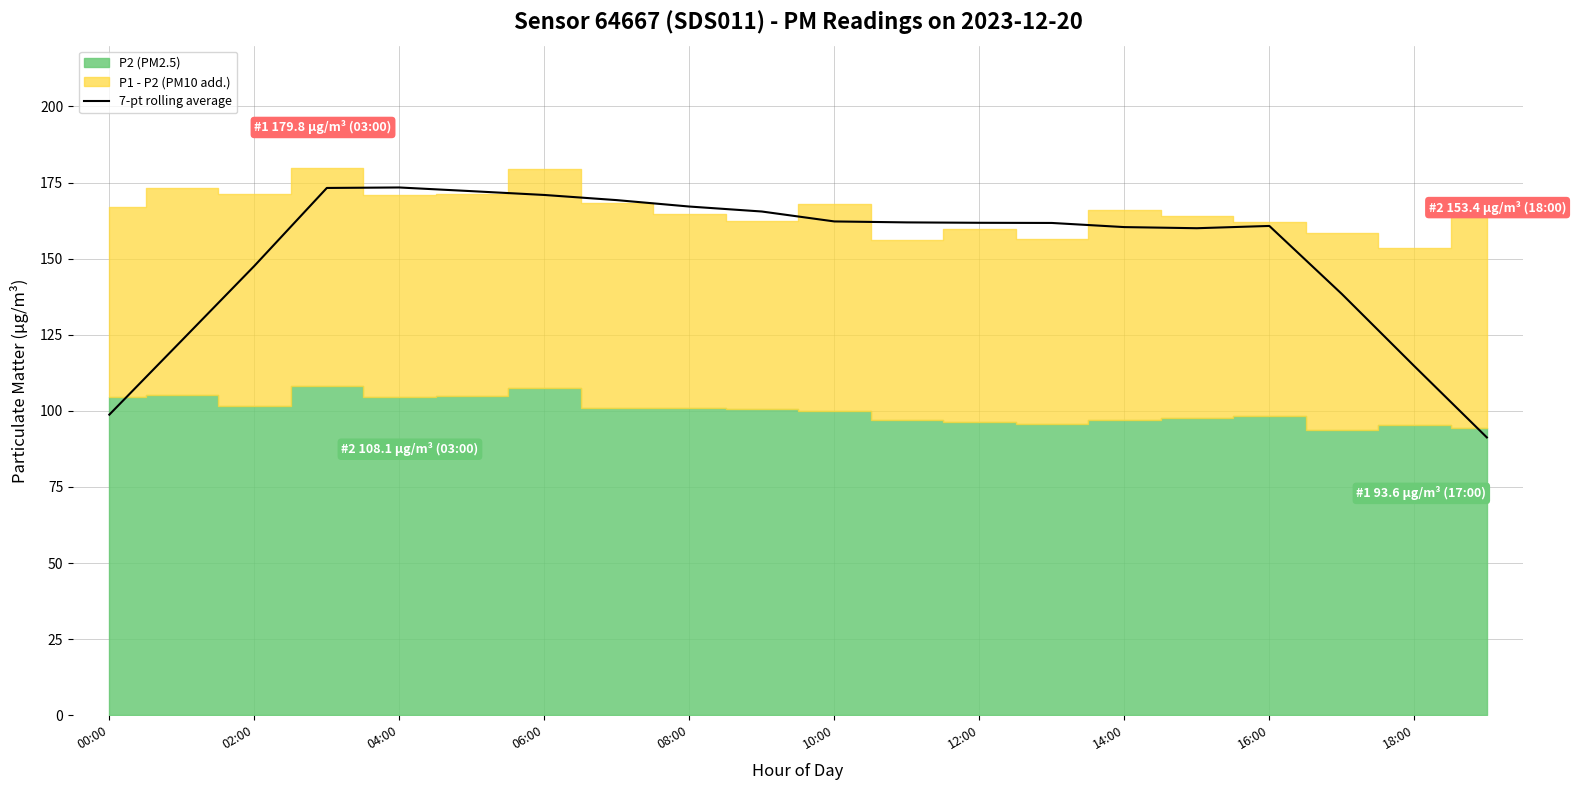

What is the minimum value for 7-pt rolling average?

91.3